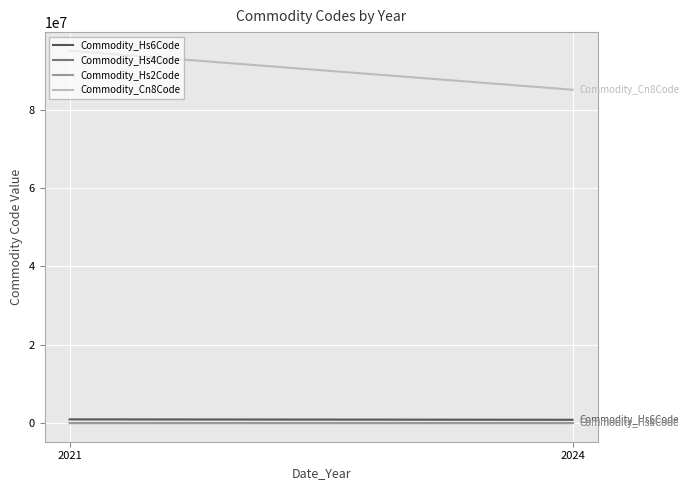

What are all the series names shown in the legend?

Commodity_Hs6Code, Commodity_Hs4Code, Commodity_Hs2Code, Commodity_Cn8Code